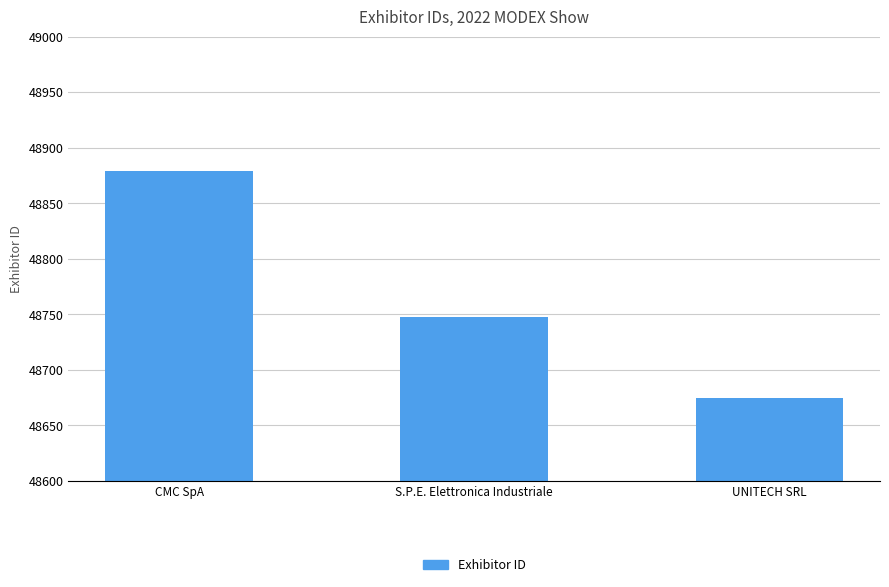

Which has a higher value, S.P.E. Elettronica Industriale or CMC SpA?

CMC SpA